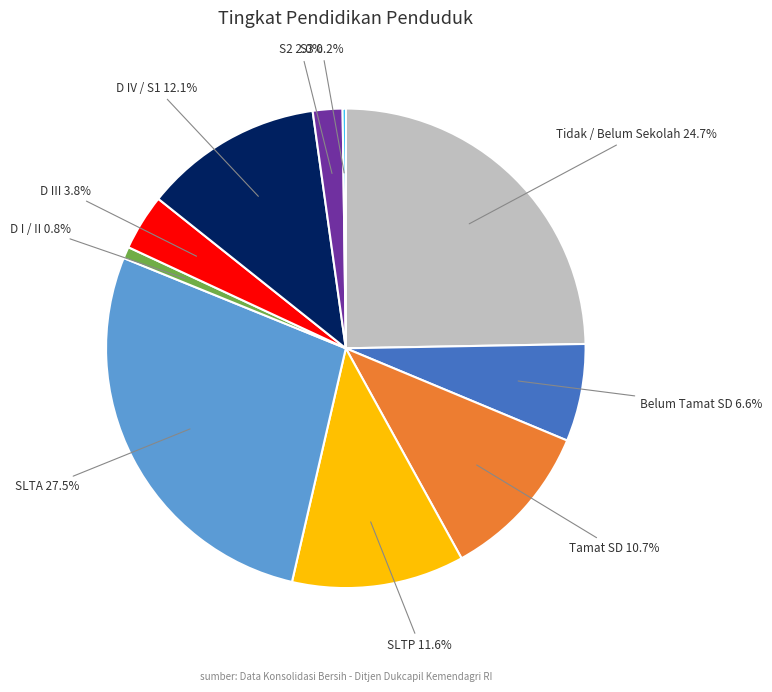

Is the sum of D IV / S1 and S2 greater than half?

No